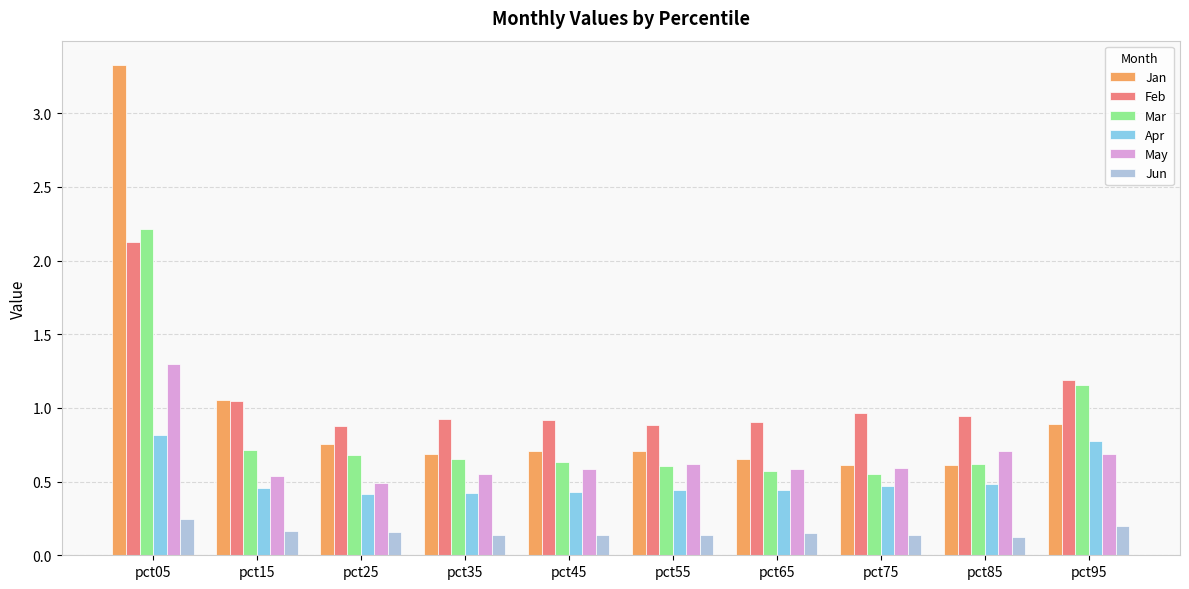

How many groups of bars are there?

10